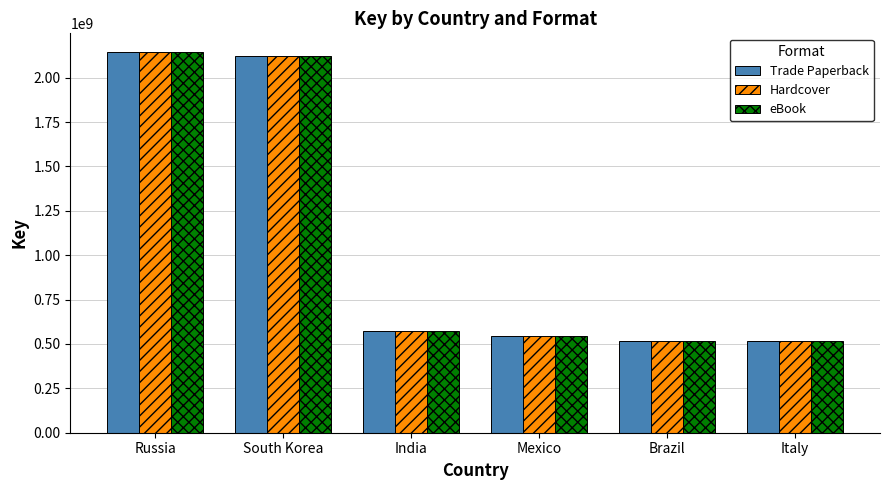

What is the total value across all series at Russia?

6427787724